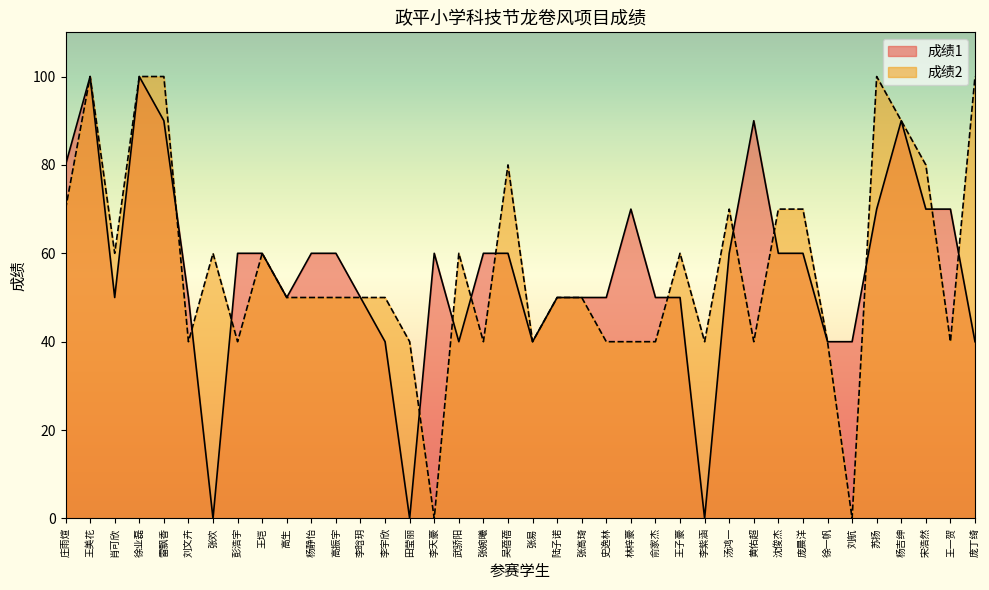

Where does the 成绩2 series first go above 50?

庄雨煊